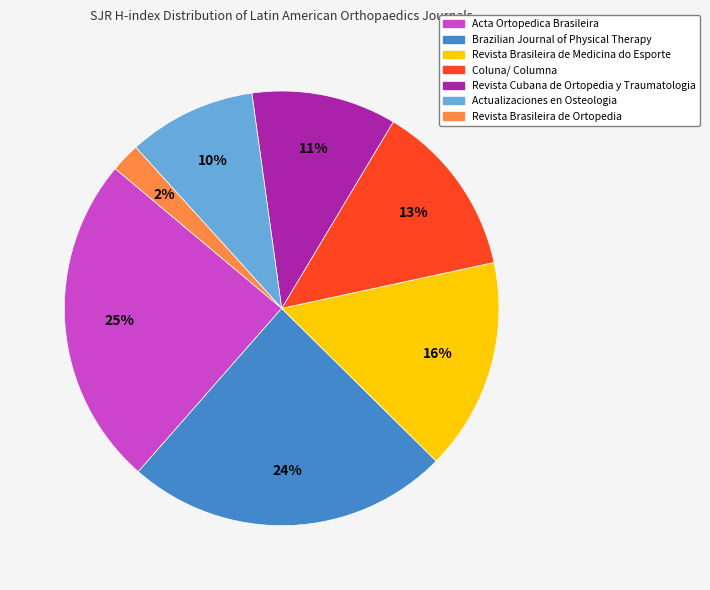

How many slices are in this pie chart?

7